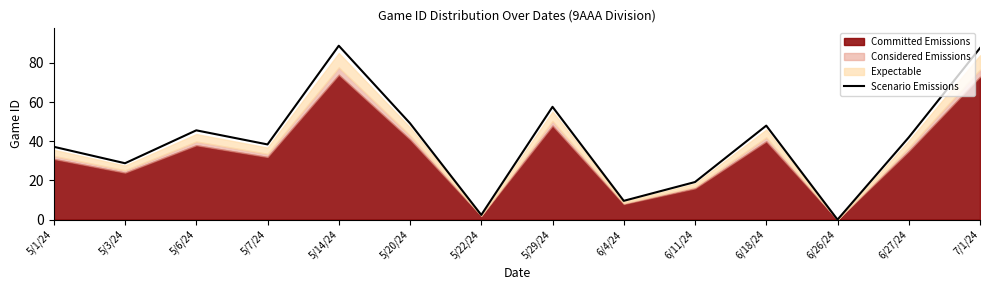

Where is the data nearest to the value 44?

5/6/24